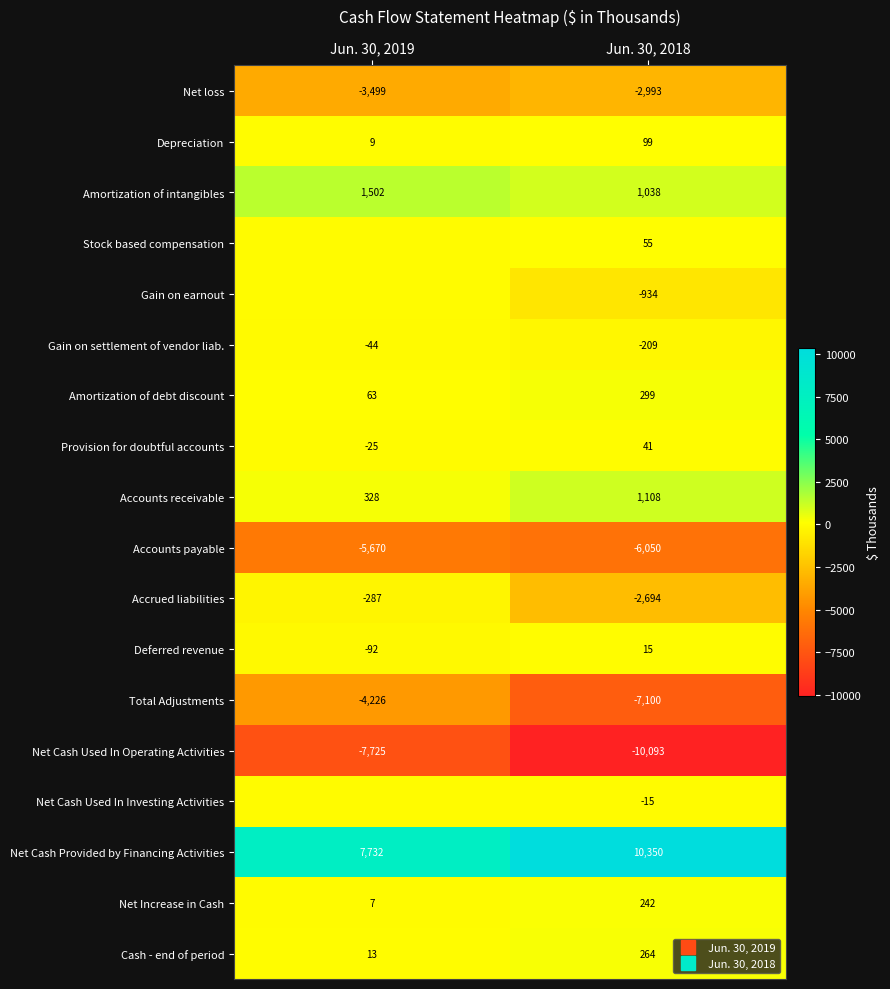

List the labels in order of Stock based compensation value, largest first.

Jun. 30, 2018, Jun. 30, 2019